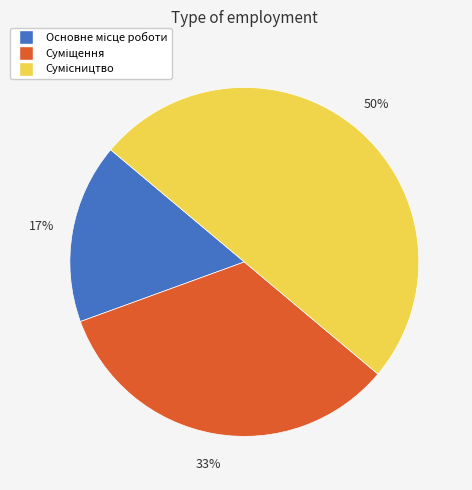

To the nearest percent, what is the average slice percentage?

33%